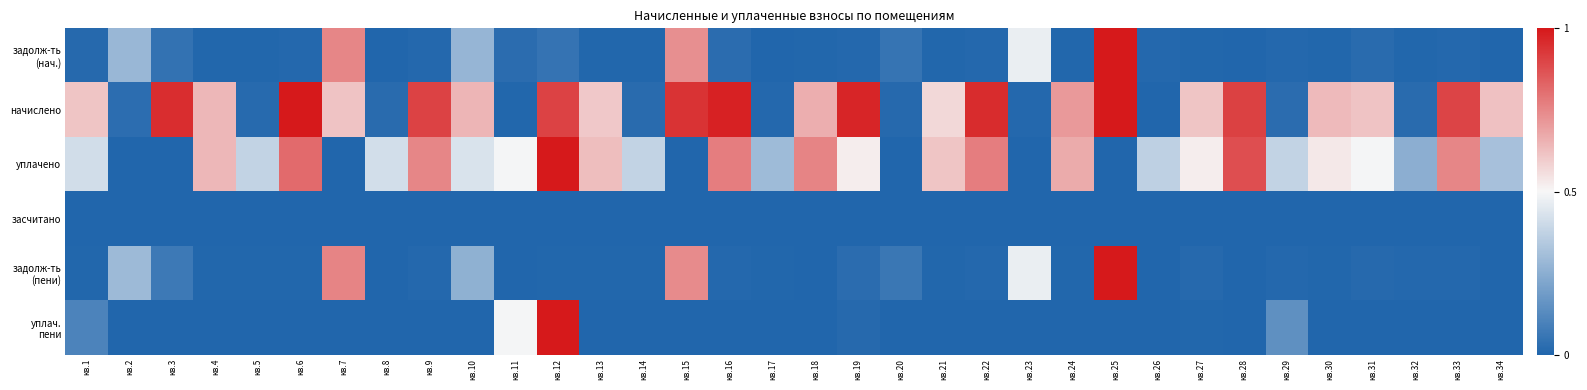

Rank the series by their maximum value, from lowest to highest.

засчитано, задолж-ть (нач.), начислено, уплачено, задолж-ть (пени), уплач. пени